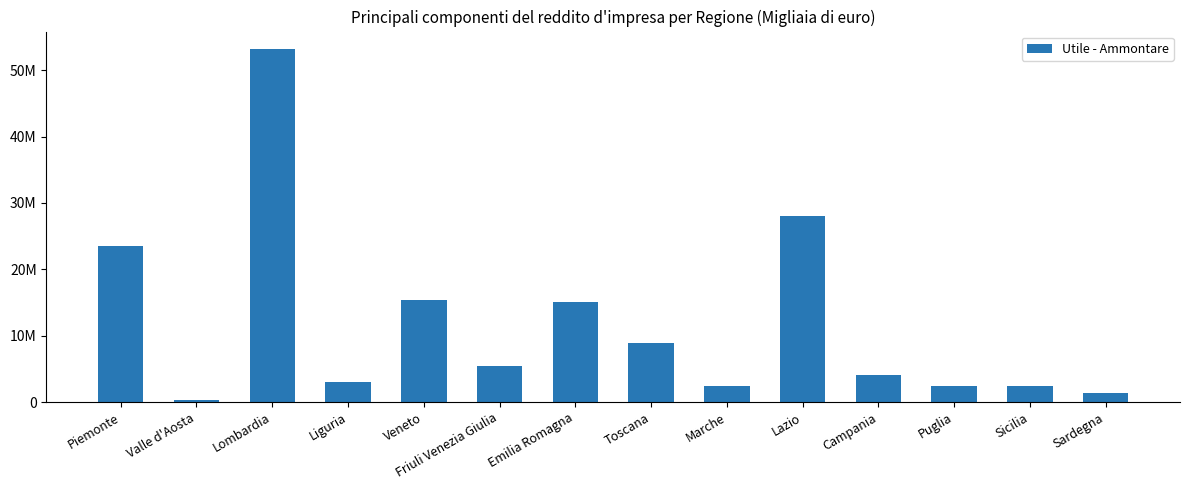

Between Toscana and Veneto, which is larger?

Veneto